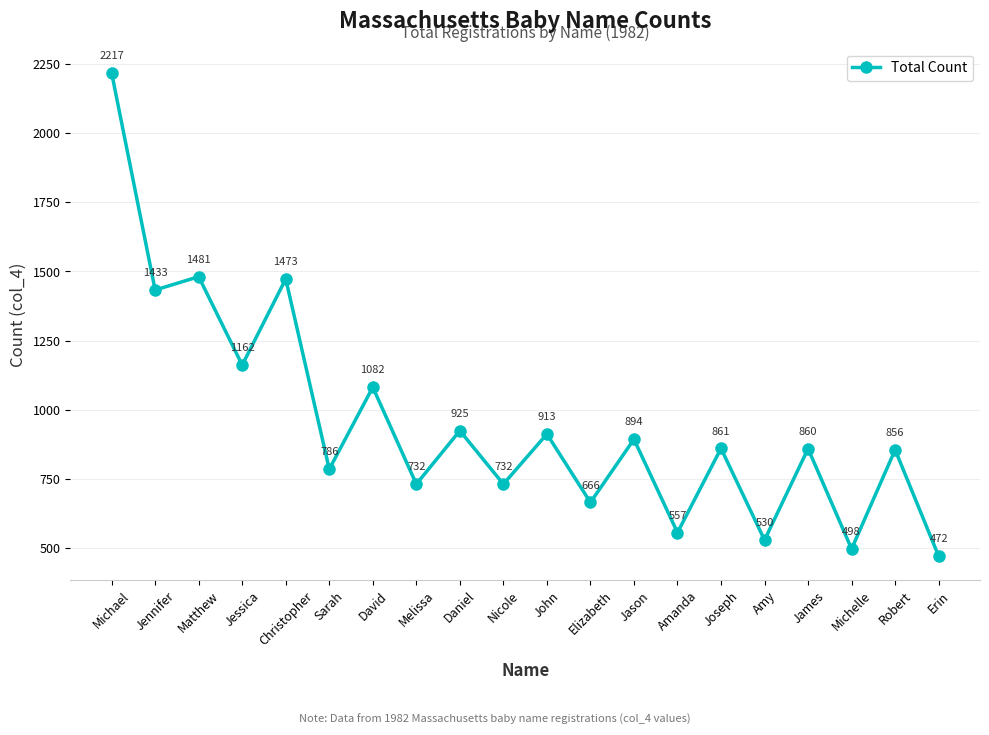

Approximately how many times larger is the value at Sarah compared to Melissa?

1.1